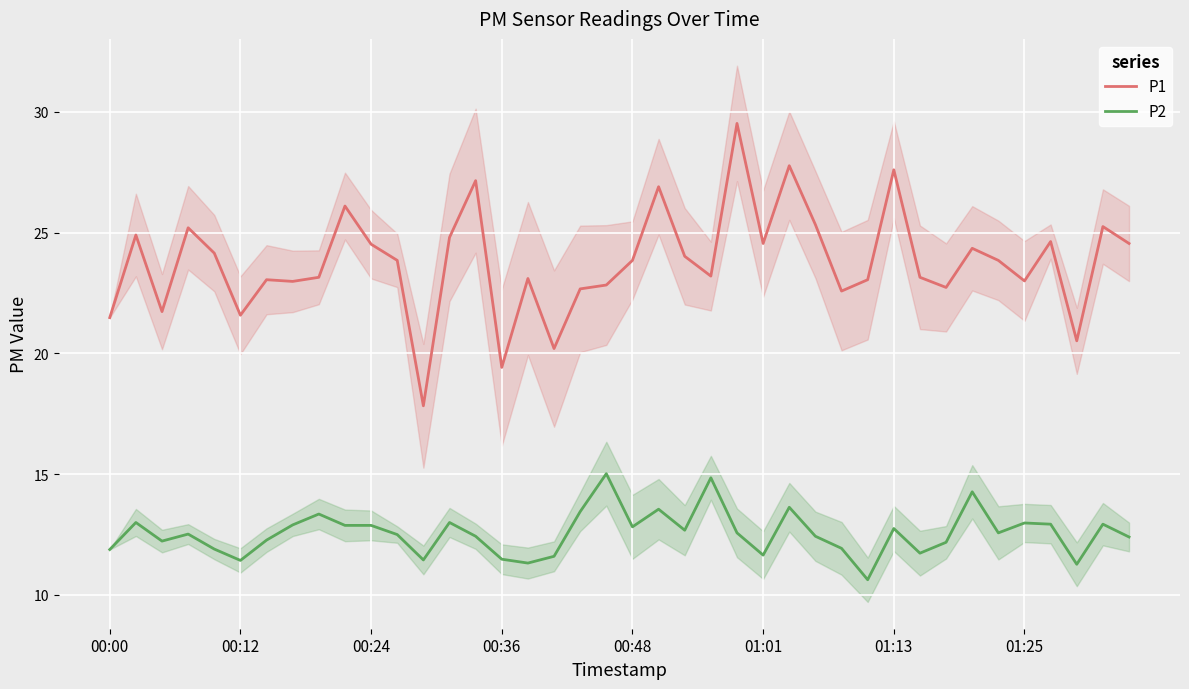

Is the value of P1 at 19 greater than the value of P2 at 11?

Yes